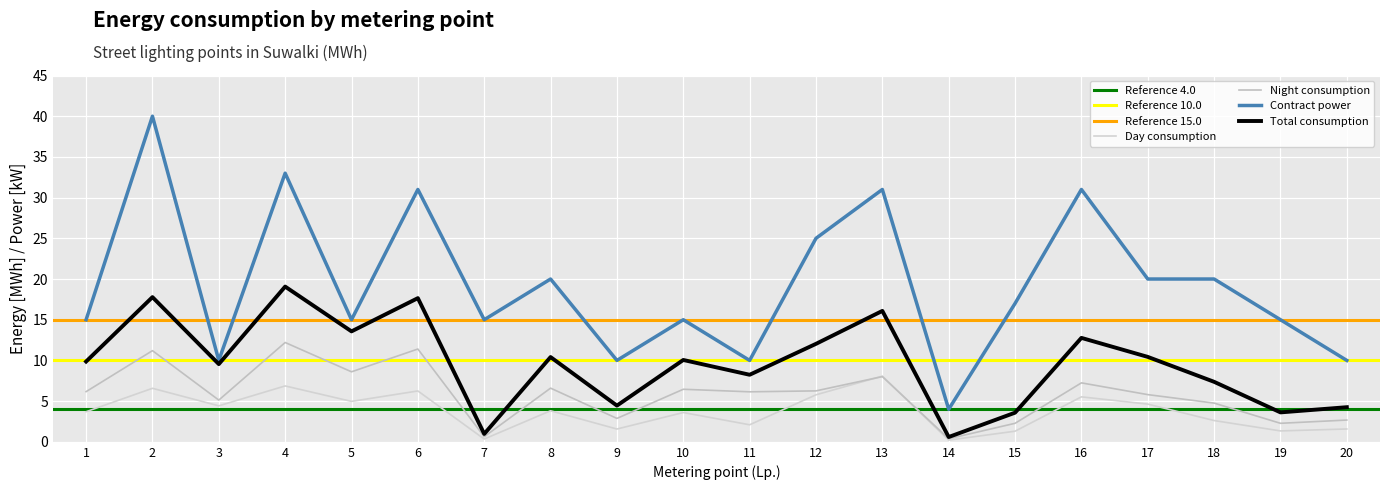

Rank the categories by Contract power value from highest to lowest.

2, 4, 6, 13, 16, 12, 8, 17, 18, 15, 1, 5, 7, 10, 19, 3, 9, 11, 20, 14